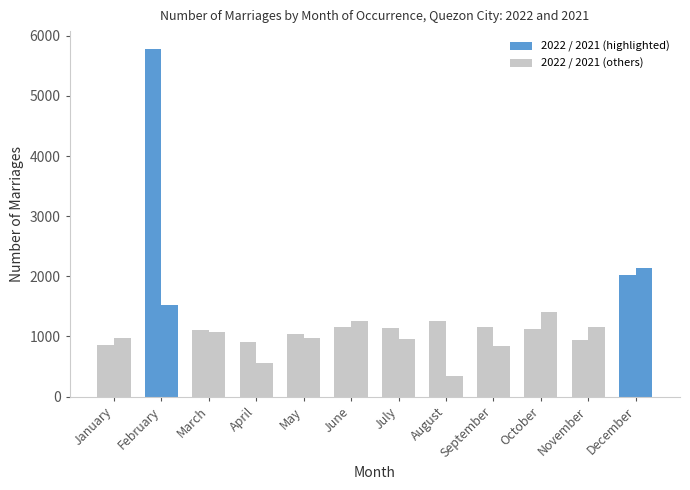

How many data points in 2022 Number are above 1141?

5